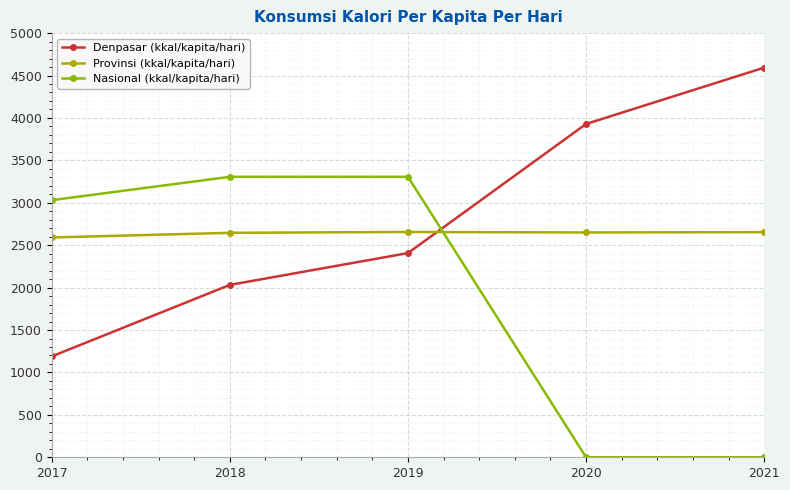

The Nasional (kkal/kapita/hari) series shows -1482 at 2020. True or false?

False